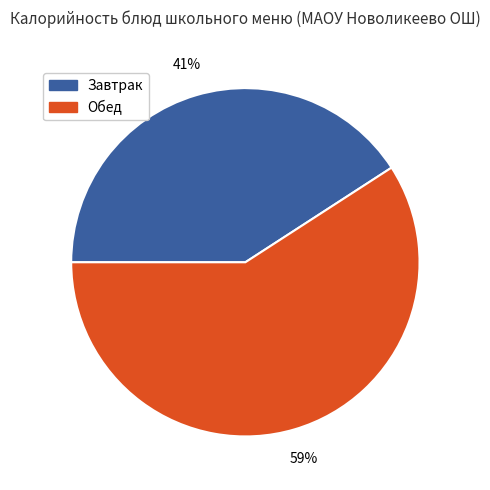

Which slice is the largest?

Обед